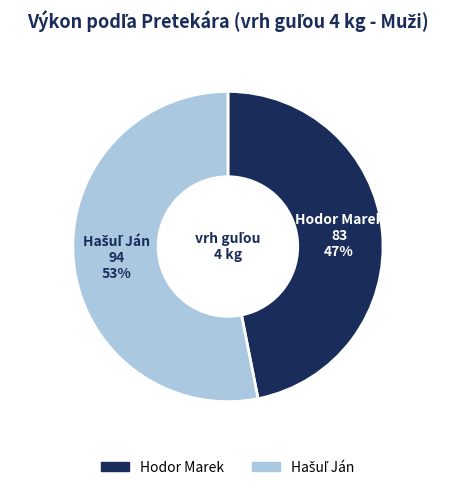

The Hodor Marek slice represents 35% of the pie. True or false?

False